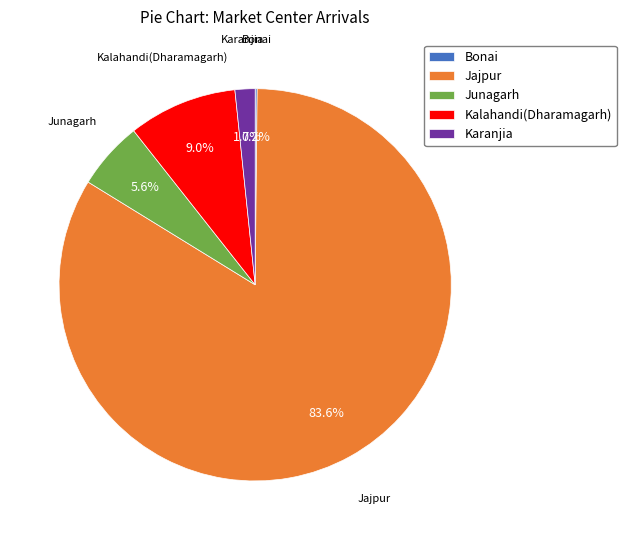

Which slice is the largest?

Jajpur